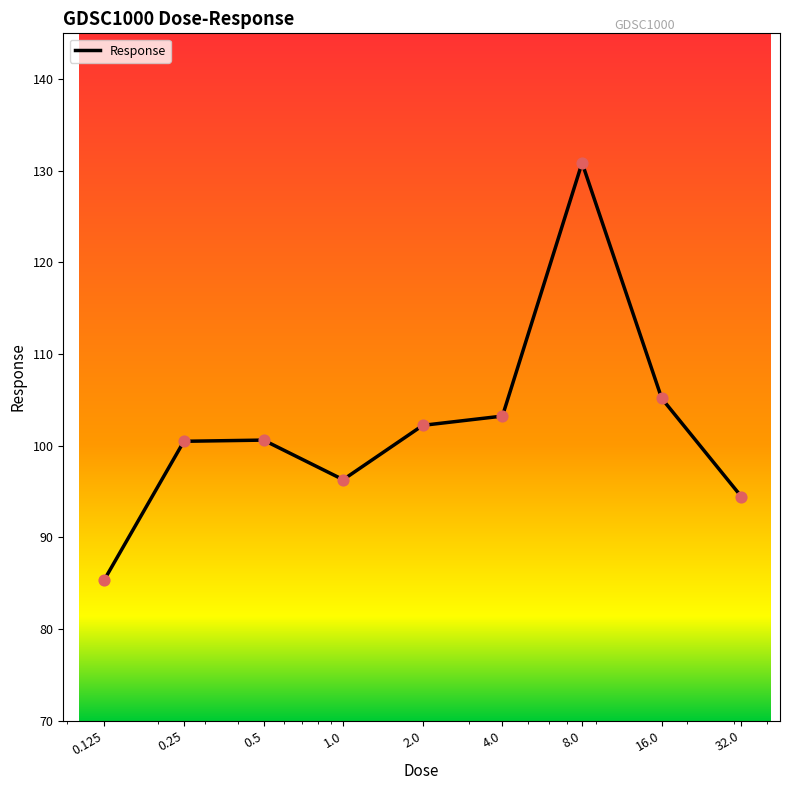

What is the maximum value shown in the chart?

130.9